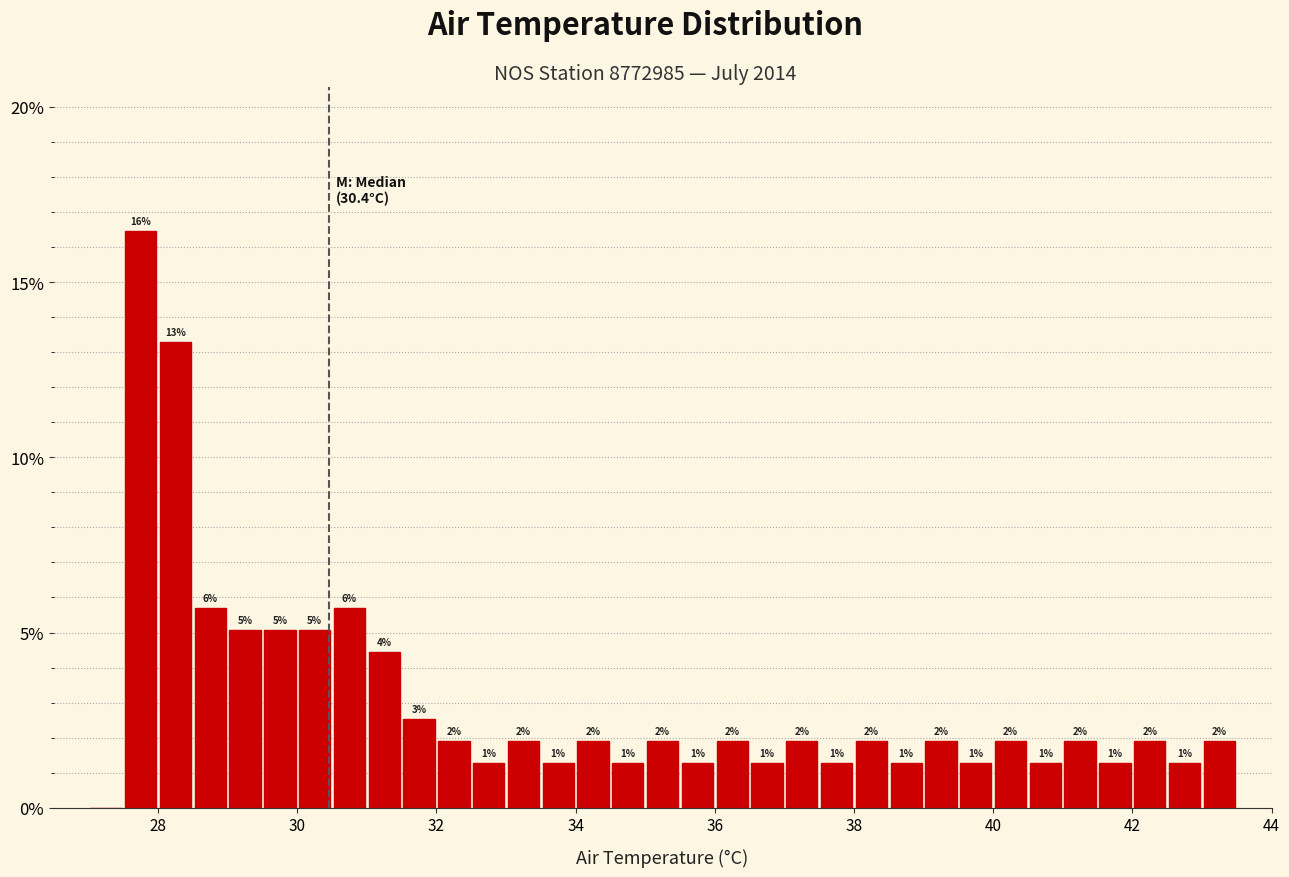

Read against the x-axis, roughly where is the centre of the tallest bar?

27.8